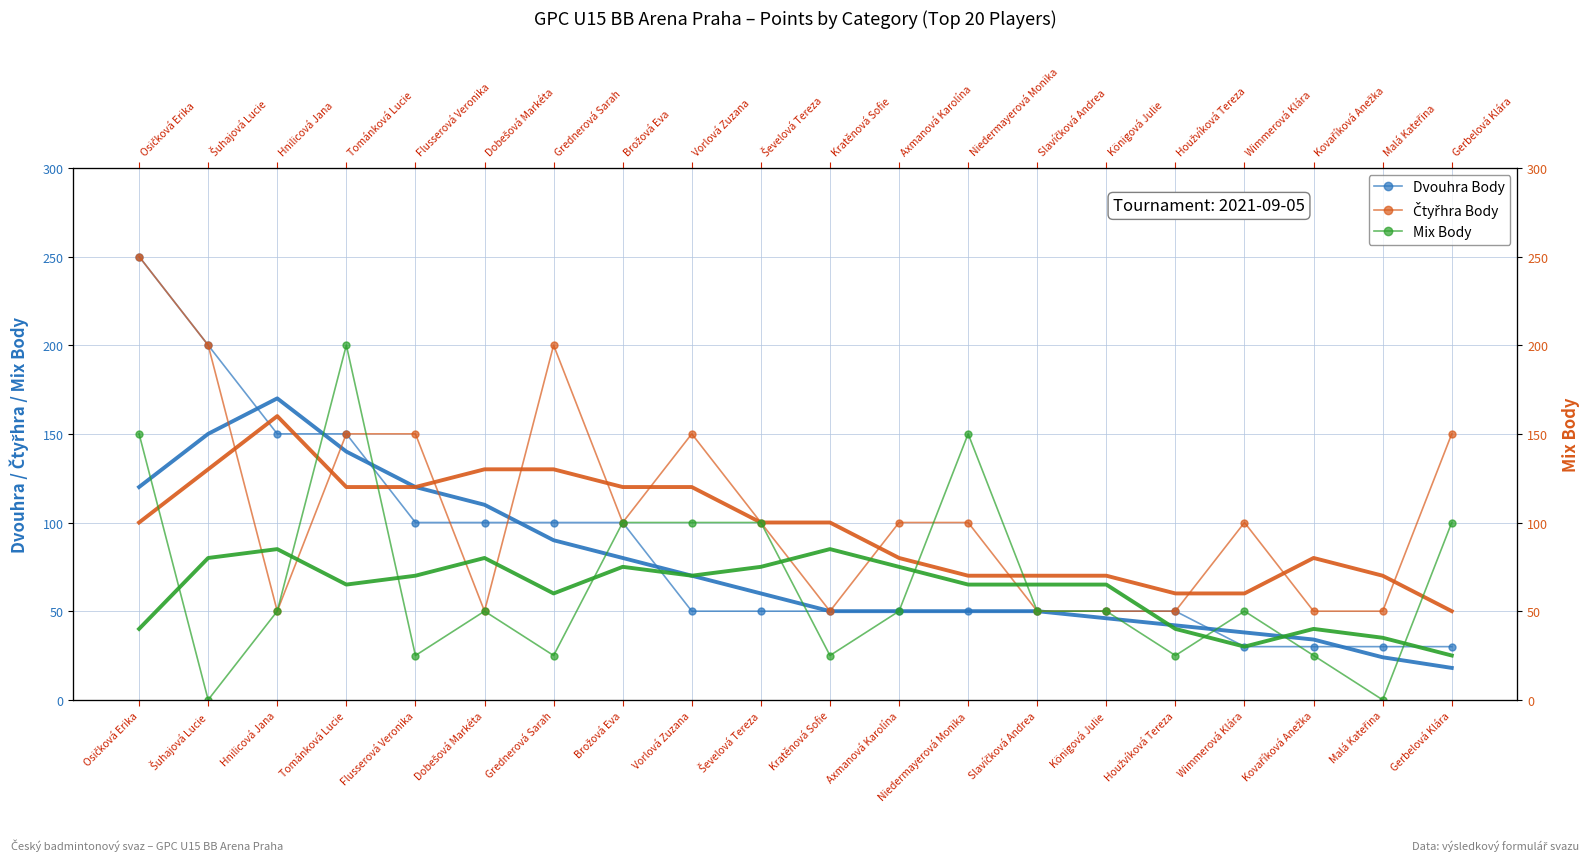

At which label does Mix Body reach its peak?

Tománková Lucie